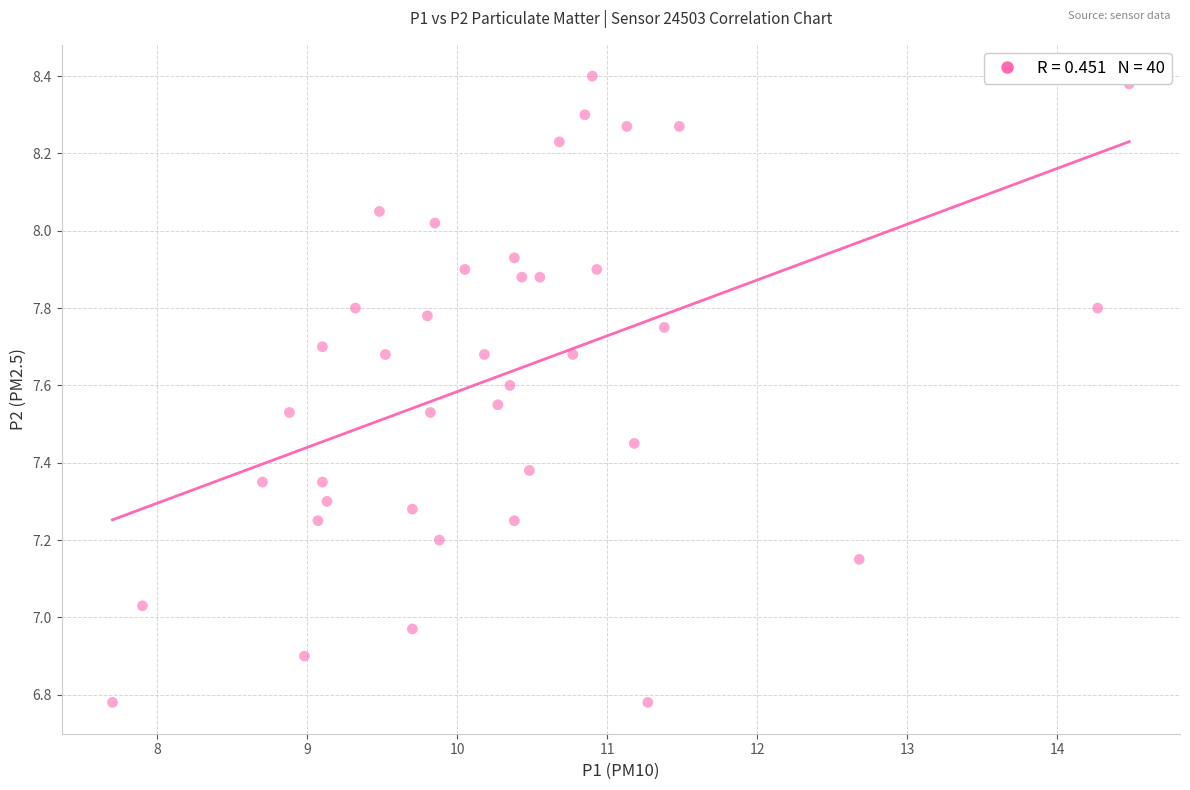

What is the range of Y values (max minus min)?

1.6